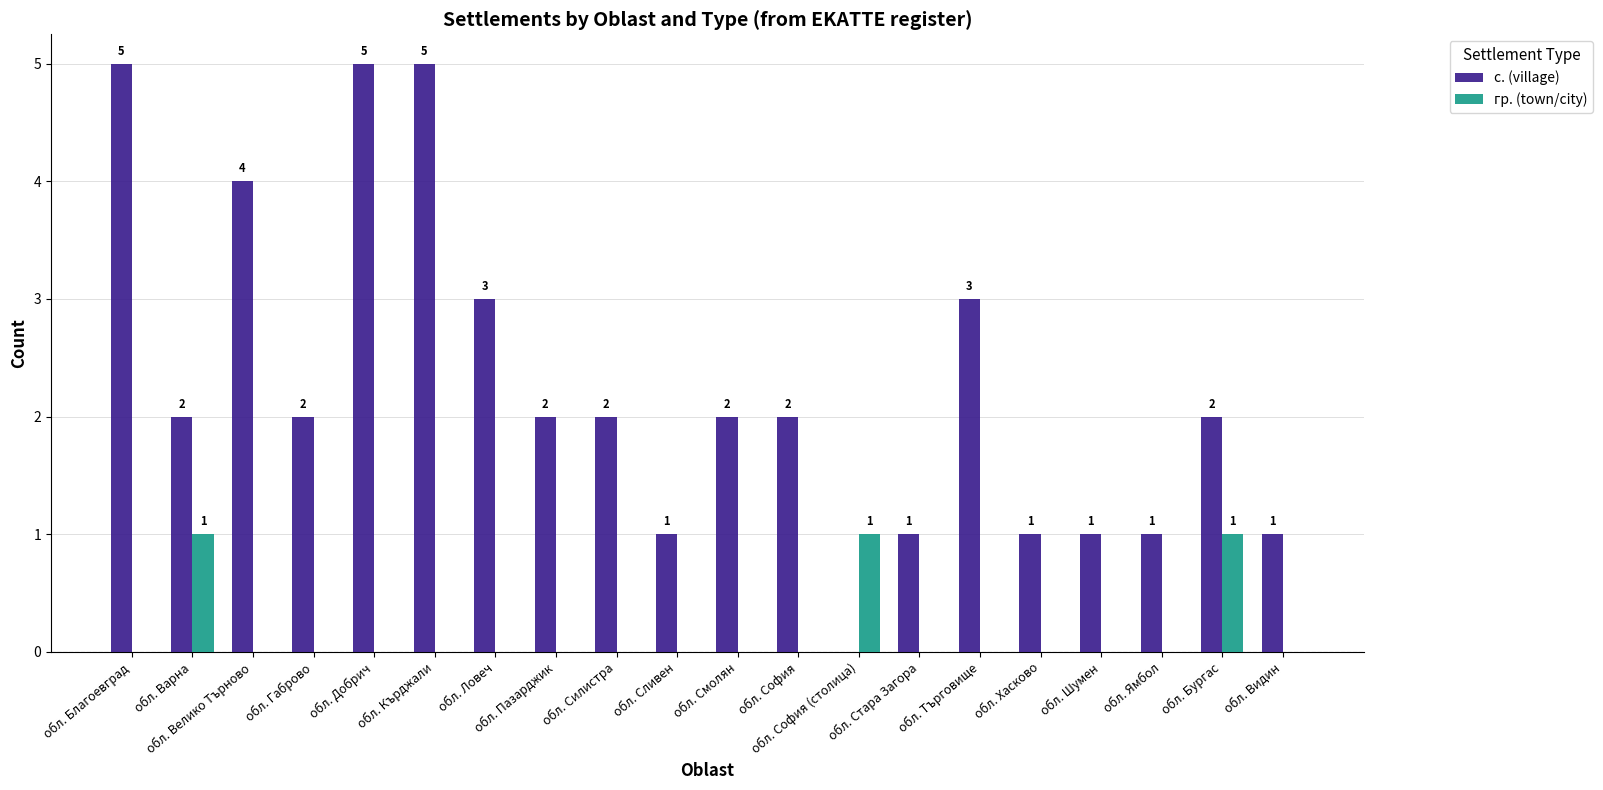

What is the sum of all с. (village) values?

45